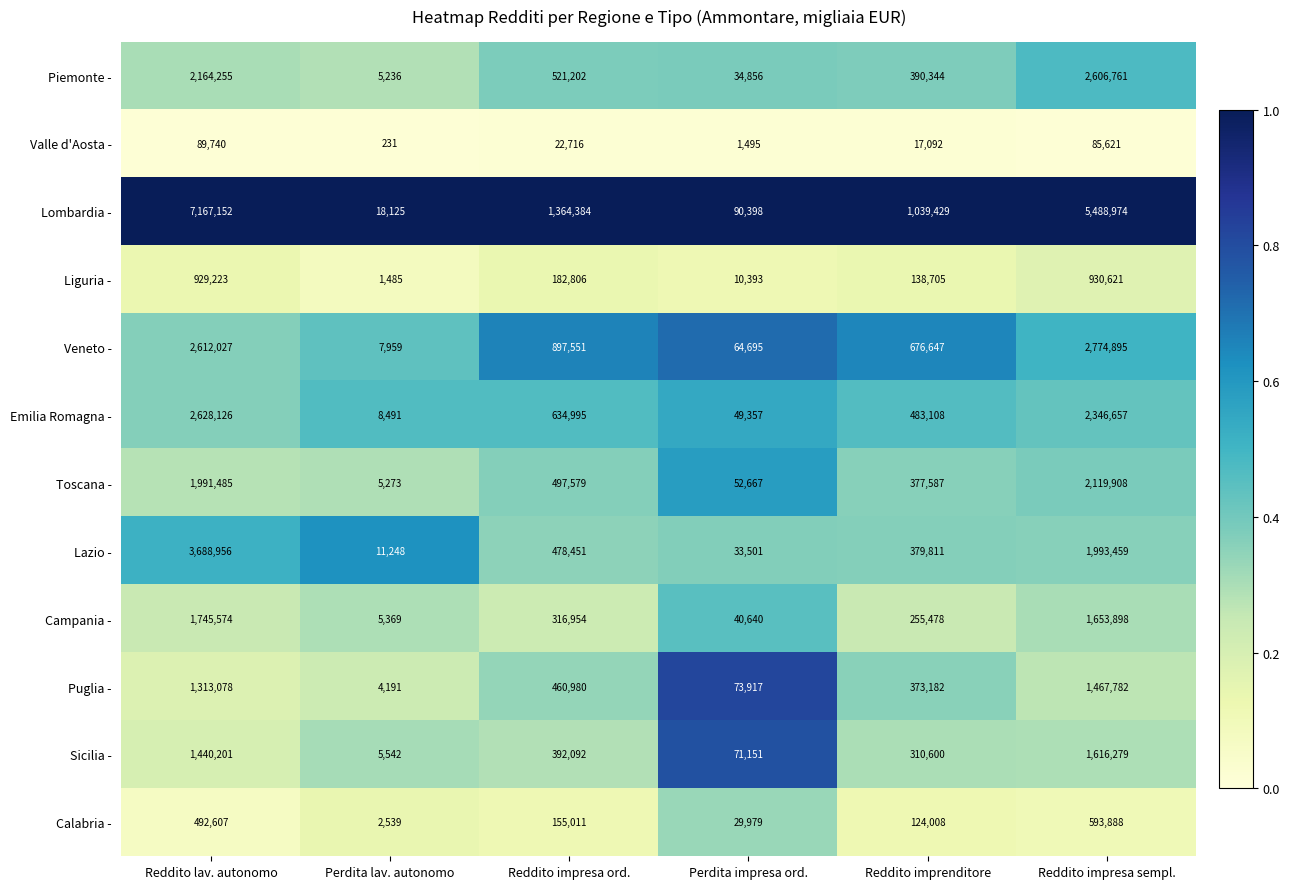

The Veneto - series shows 2612027 at Reddito lav. autonomo. True or false?

True